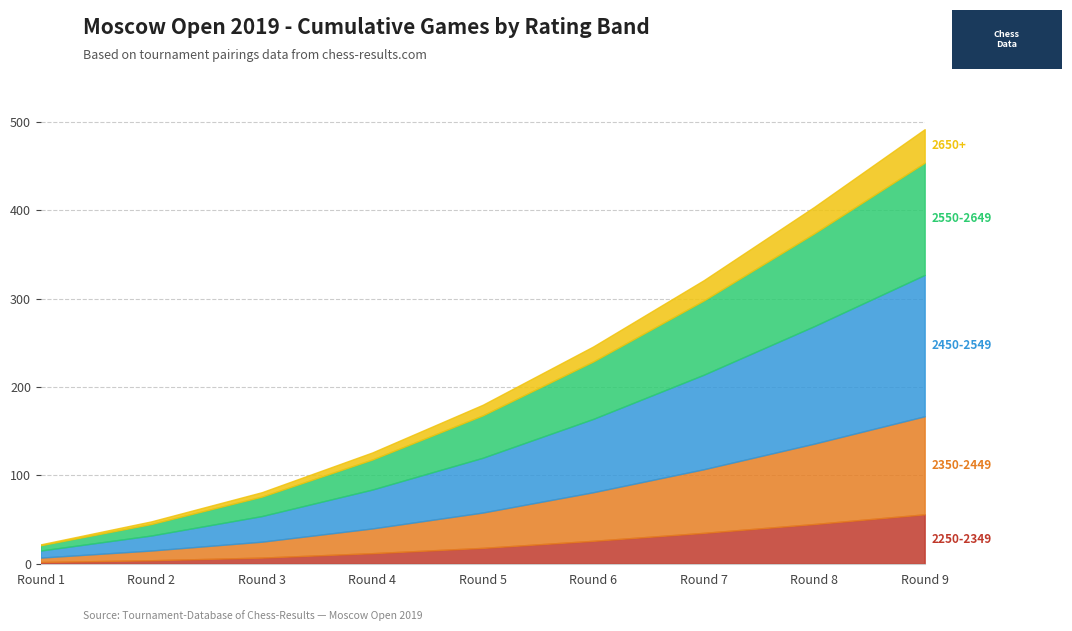

What is the difference between the maximum and minimum values in the 2450-2549 series?

152